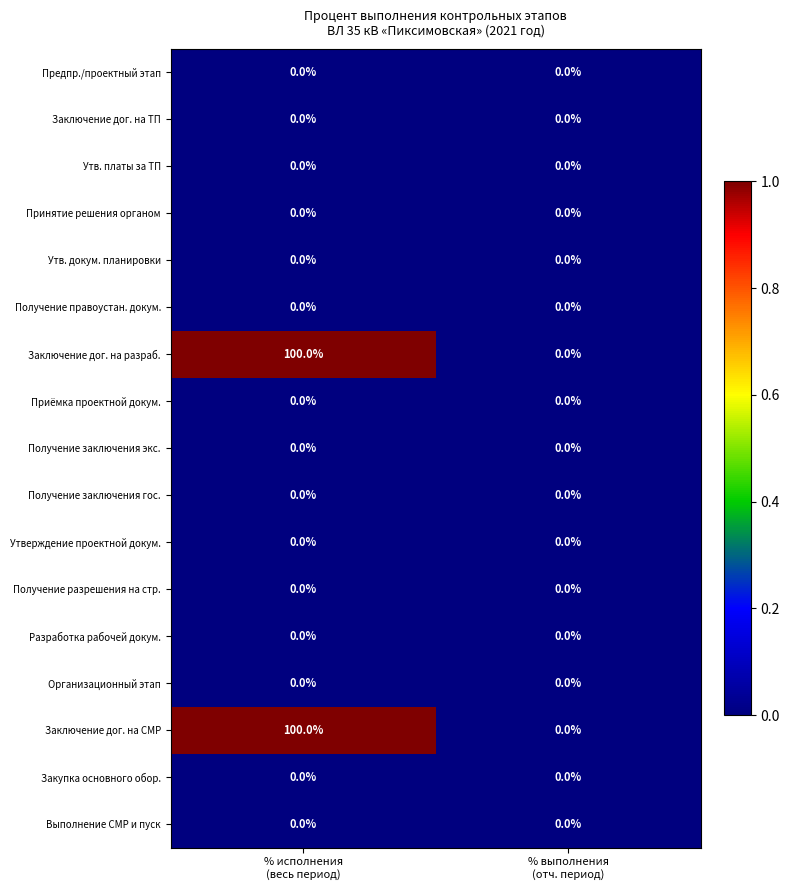

What is the difference between the maximum and minimum values in the Заключение дог. на разраб. series?

100